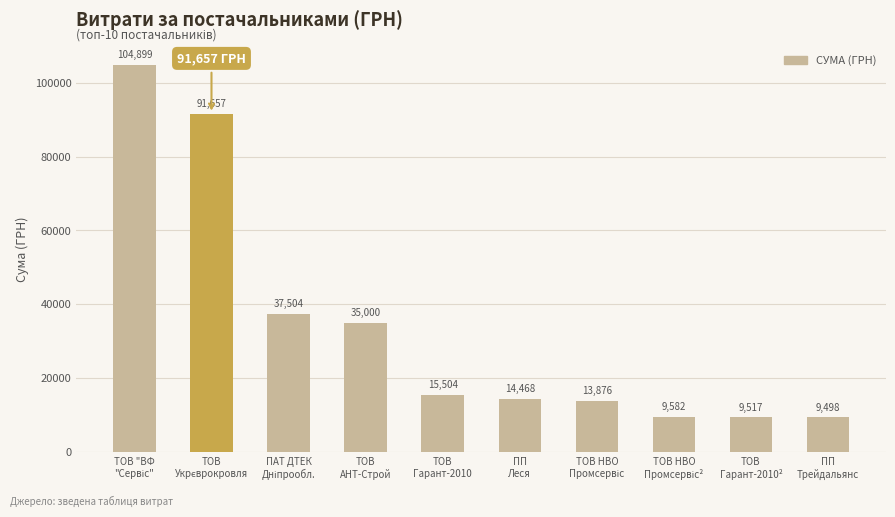

What is the value of the 6th bar from the left?

14467.7